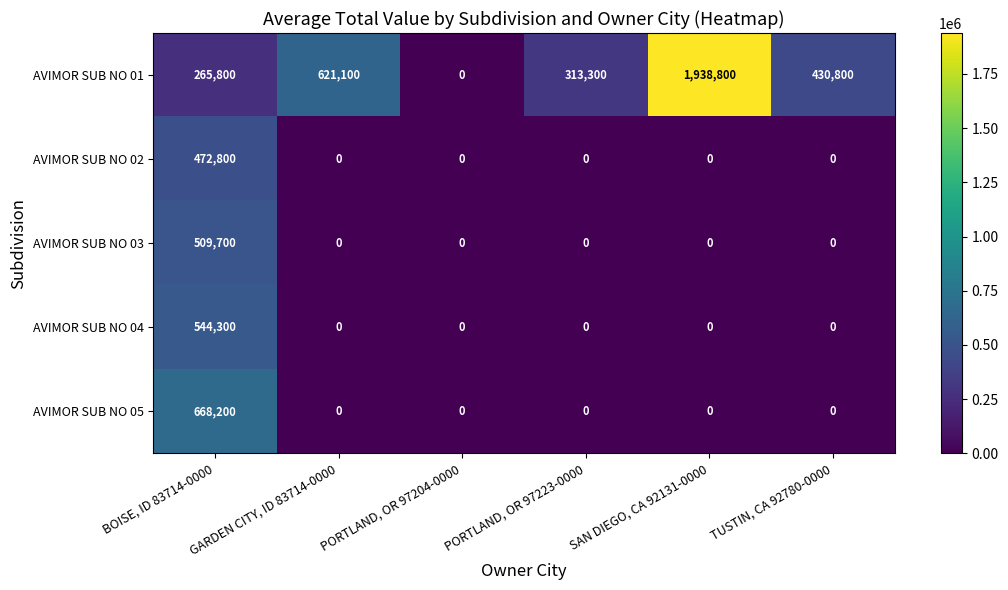

How many data points in AVIMOR SUB NO 02 are above 0?

1